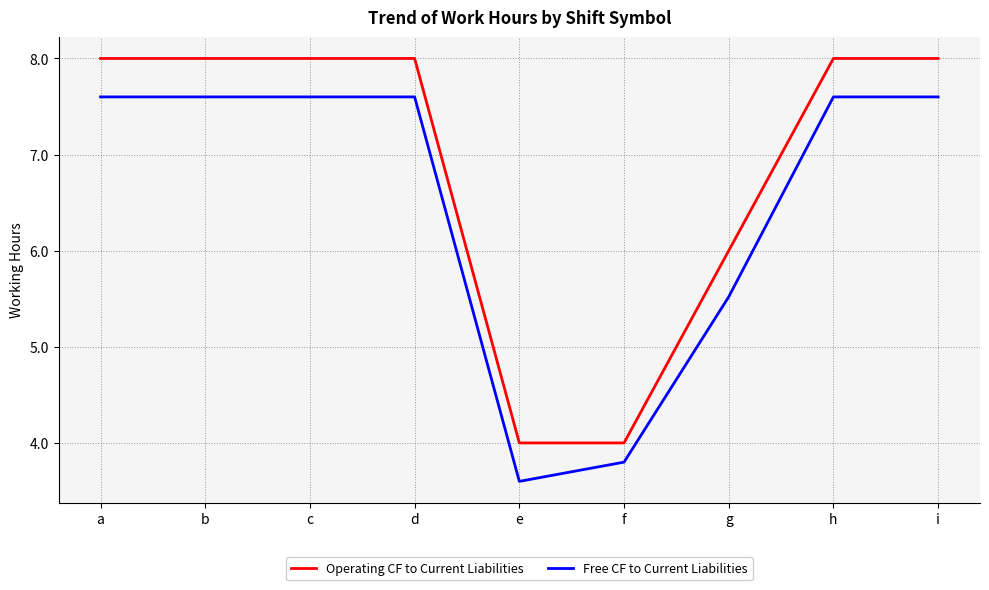

True or false: Operating CF to Current Liabilities has a value of 13.7 at d.

False